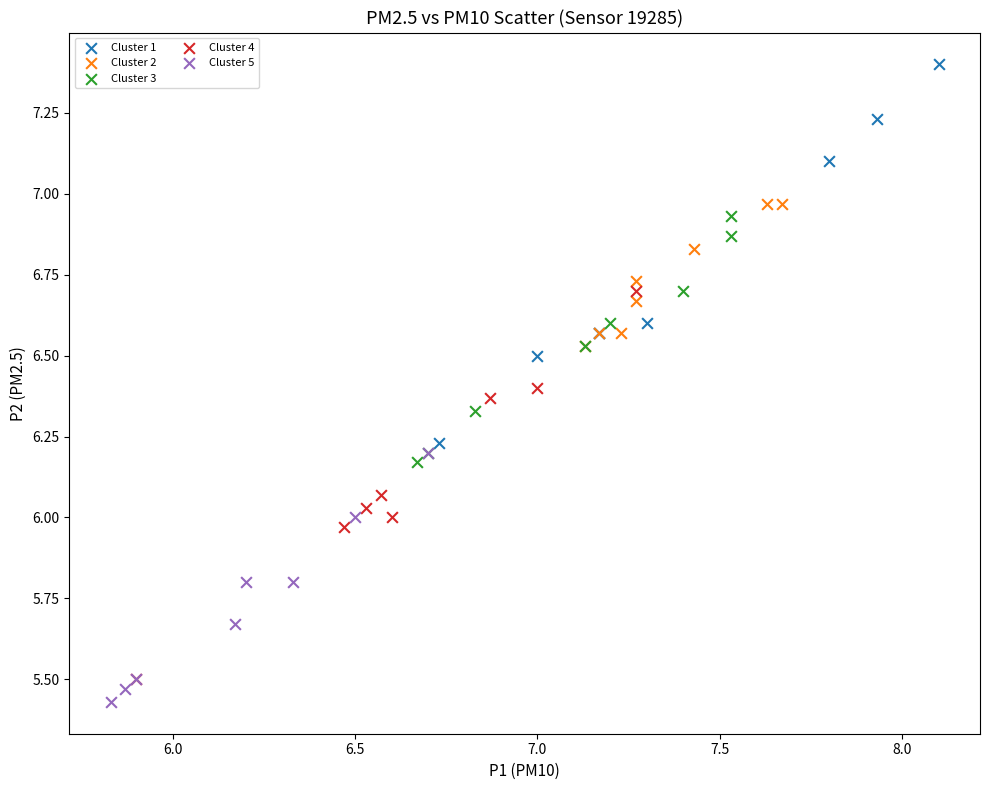

Which series contains the highest Y value?

Cluster 1